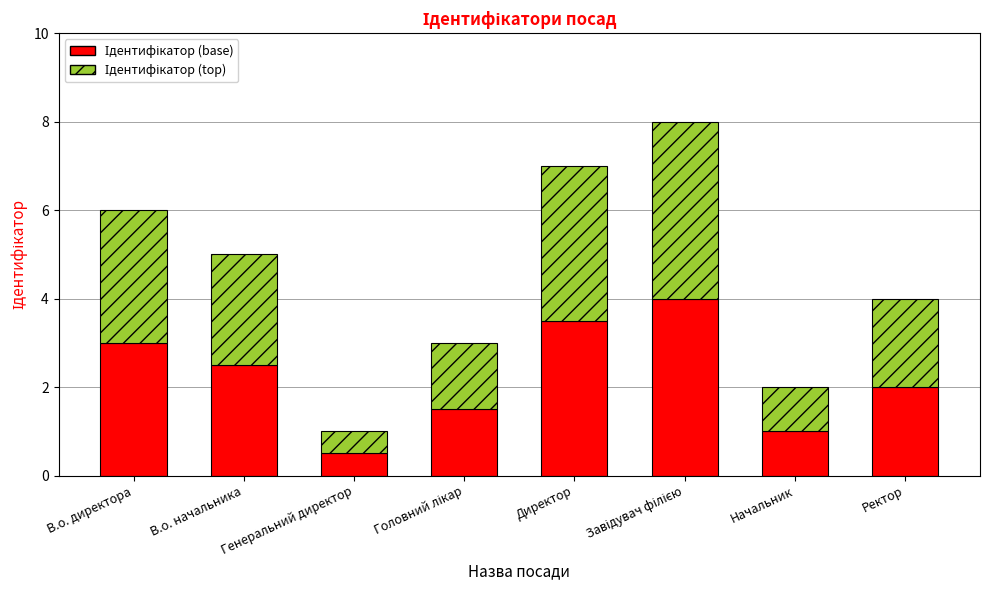

What is the total value across all series at Начальник?

2.0